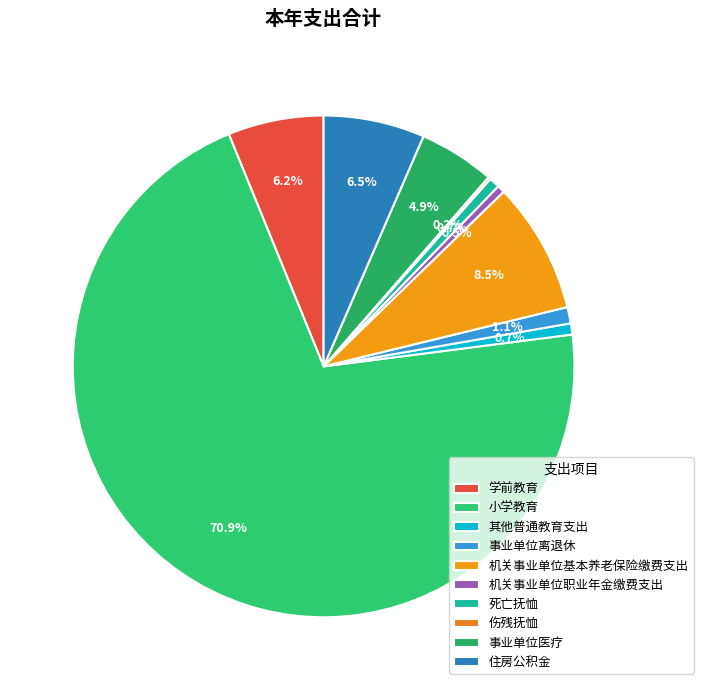

Which category has the biggest portion of the pie?

小学教育